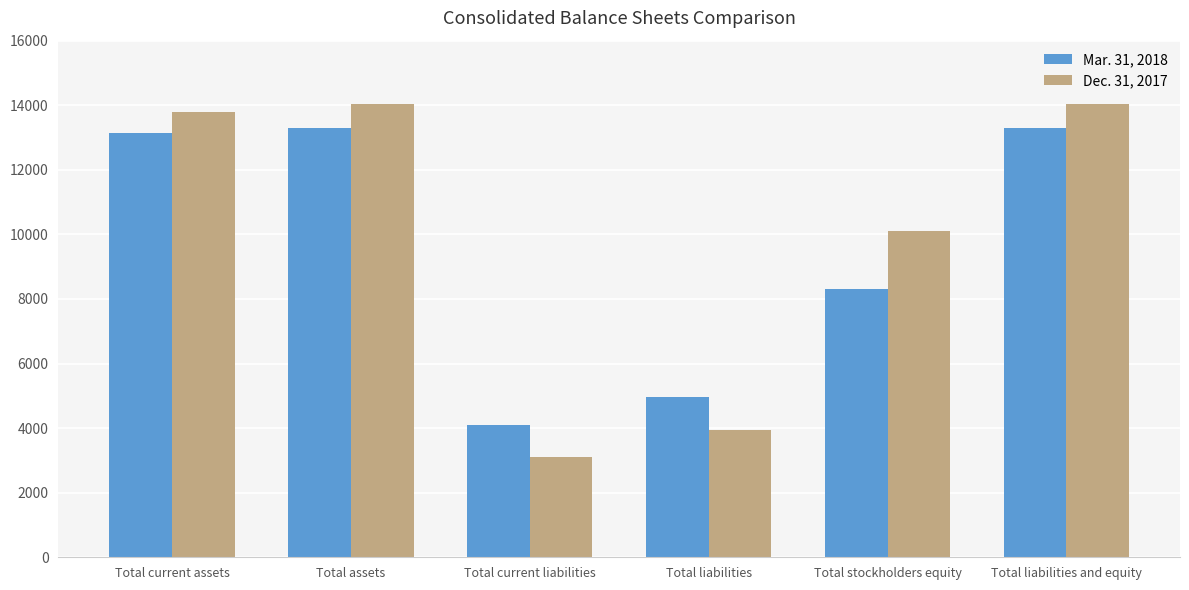

What is the label of the 6th bar from the left?

Total liabilities and equity